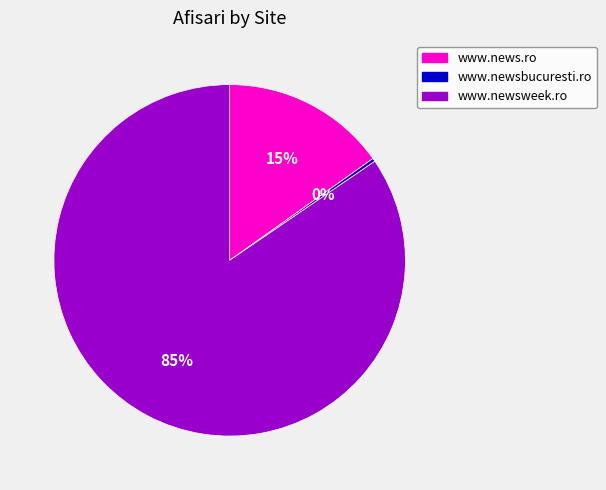

To the nearest percent, what is the average slice percentage?

33%